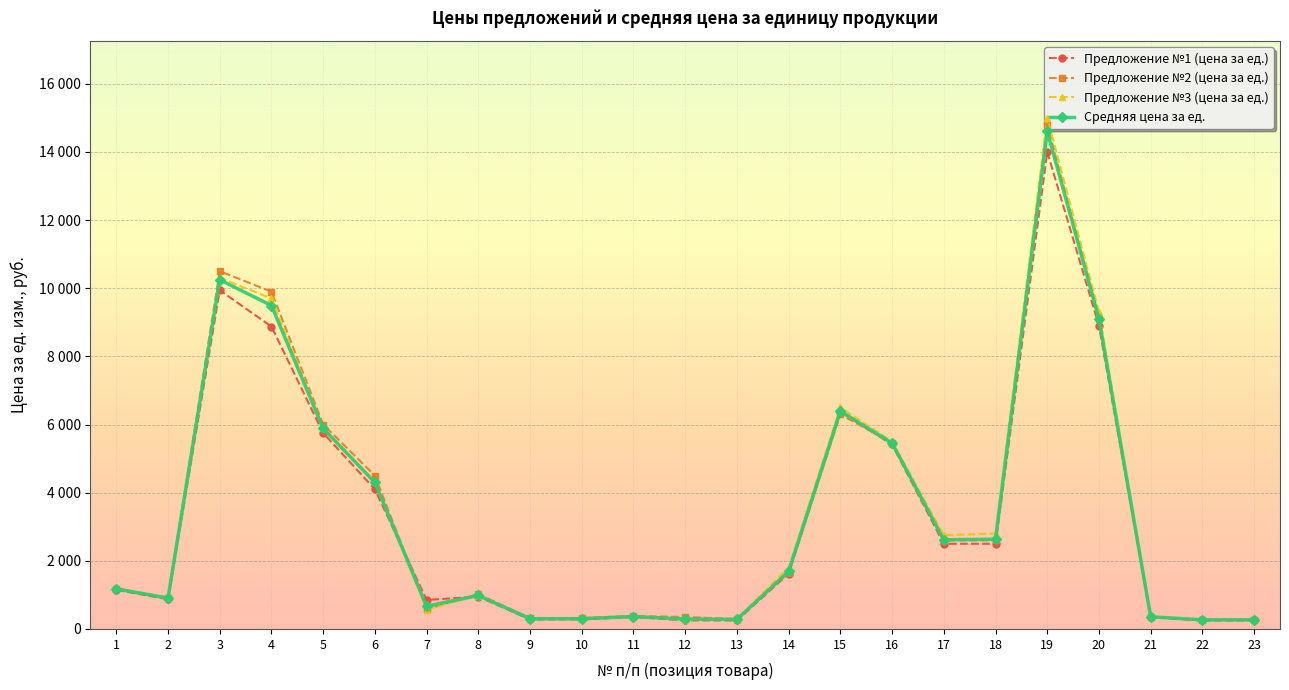

The value of Предложение №3 (цена за ед.) at 6 is 7610.4. True or false?

False